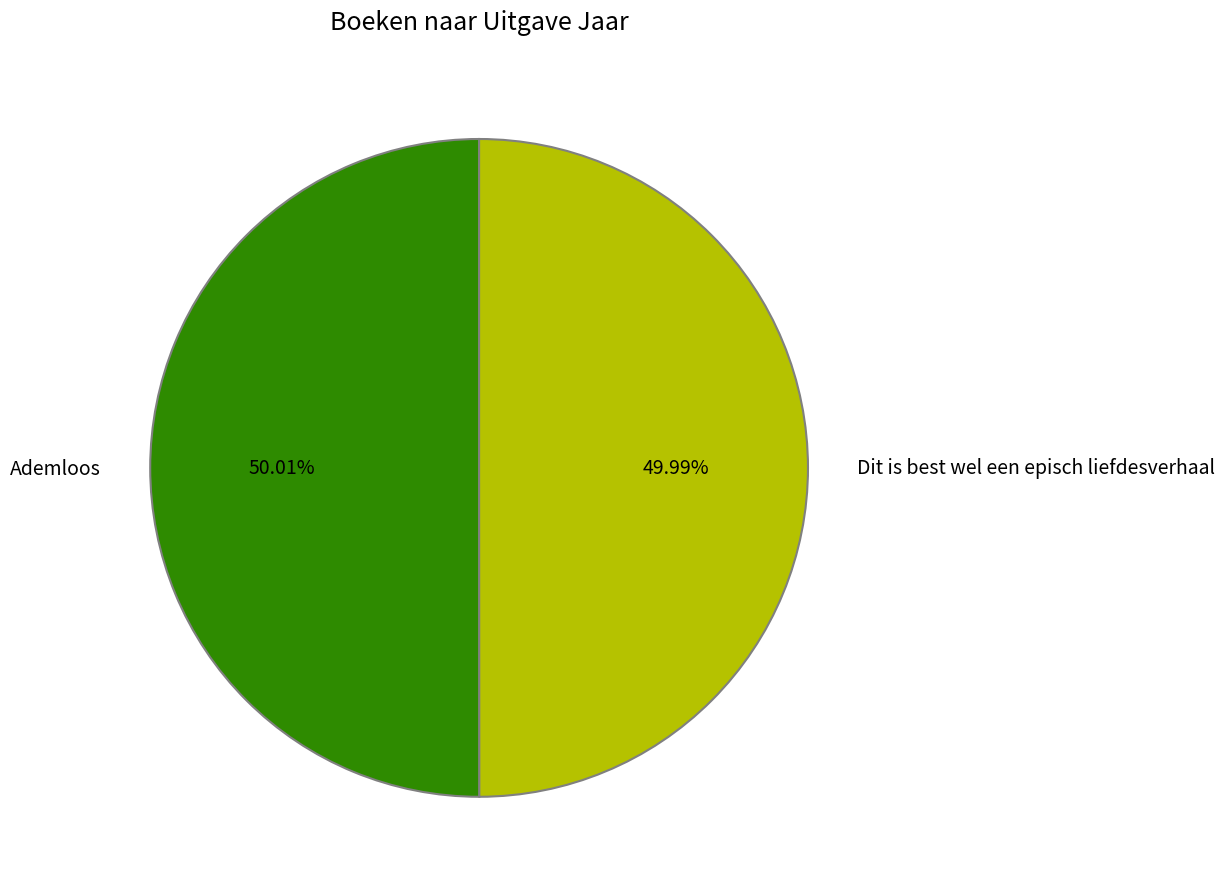

Count the number of slices in the pie.

2